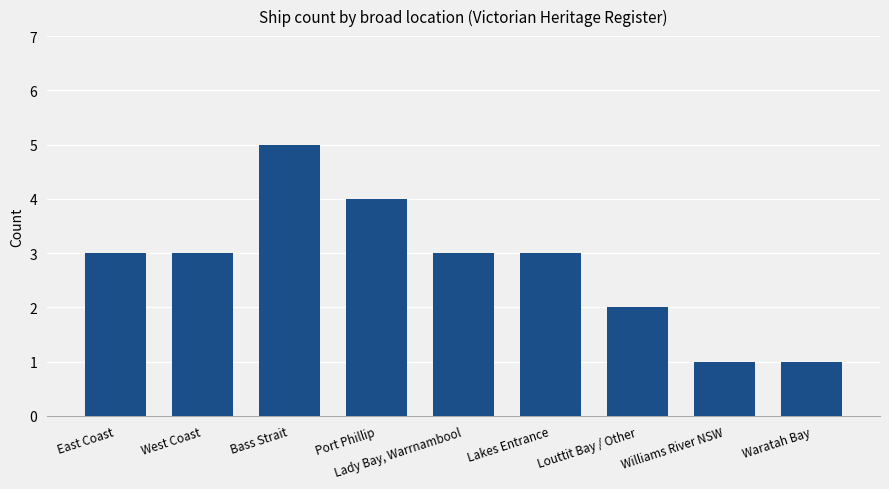

What is the maximum value shown in the chart?

5